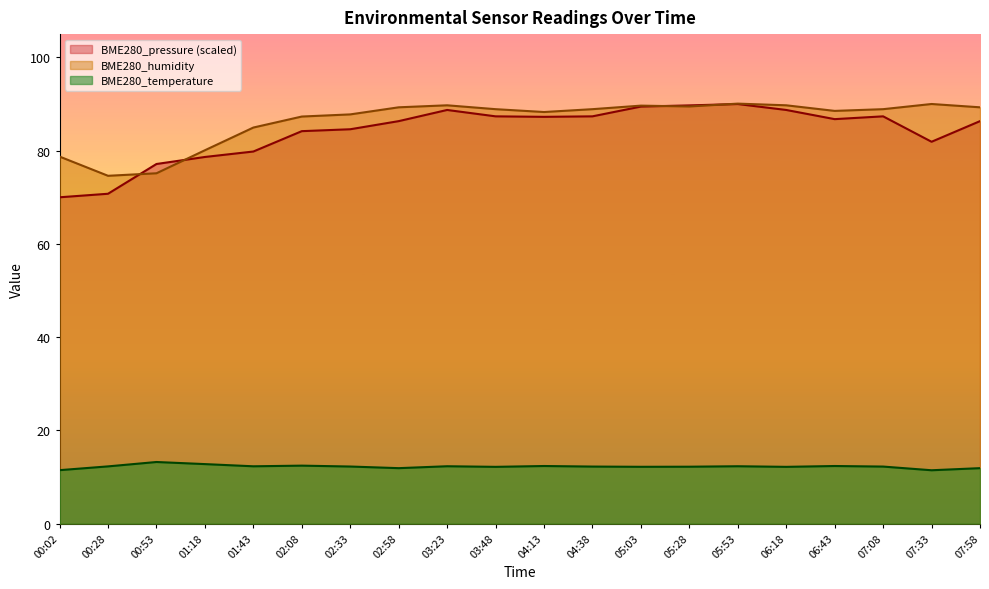

True or false: BME280_pressure and BME280_temperature cross at least once.

False